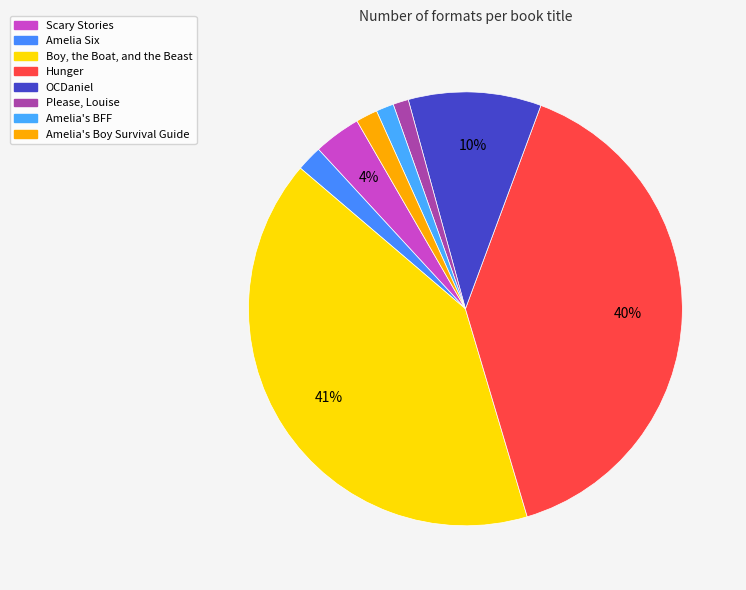

Rank the categories by value from highest to lowest.

Boy, the Boat, and the Beast, Hunger, OCDaniel, Scary Stories, Amelia Six, Amelia's Boy Survival Guide, Amelia's BFF, Please, Louise